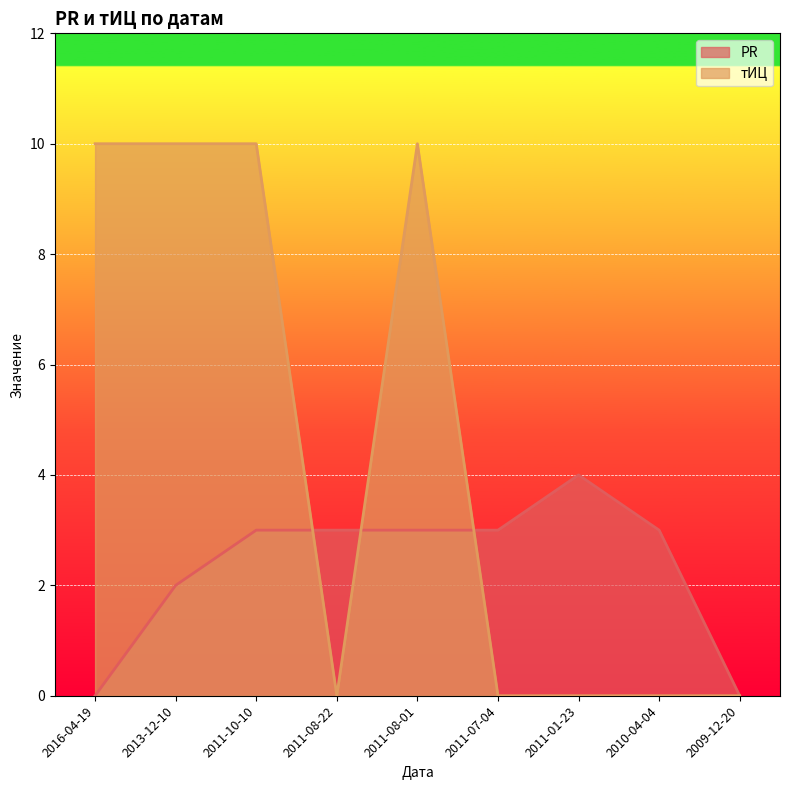

Between 2011-08-01 and 2009-12-20, which series saw the biggest shift?

тИЦ